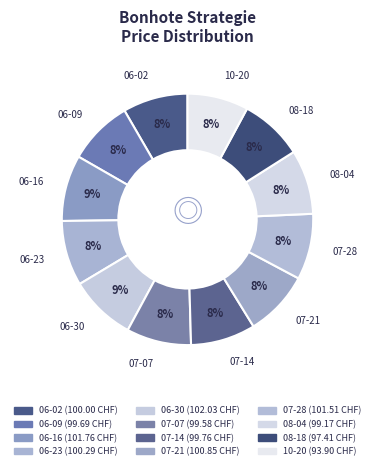

Is there a majority slice in this chart?

No